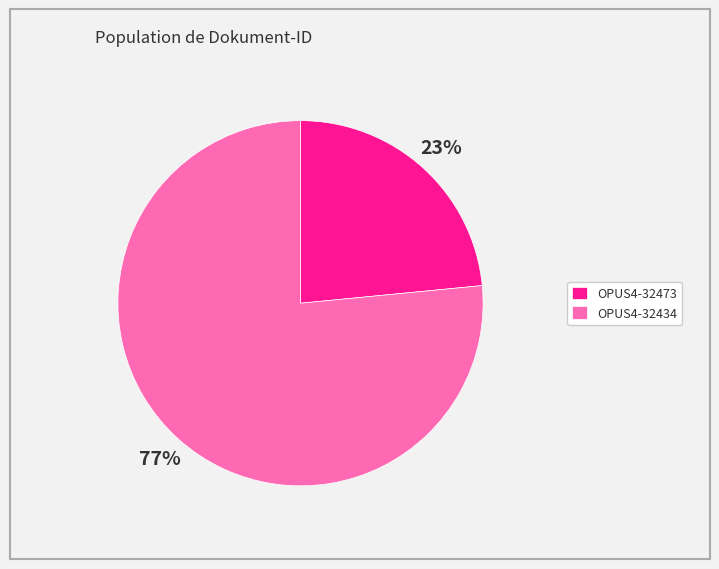

Rank the categories by value from highest to lowest.

OPUS4-32434, OPUS4-32473